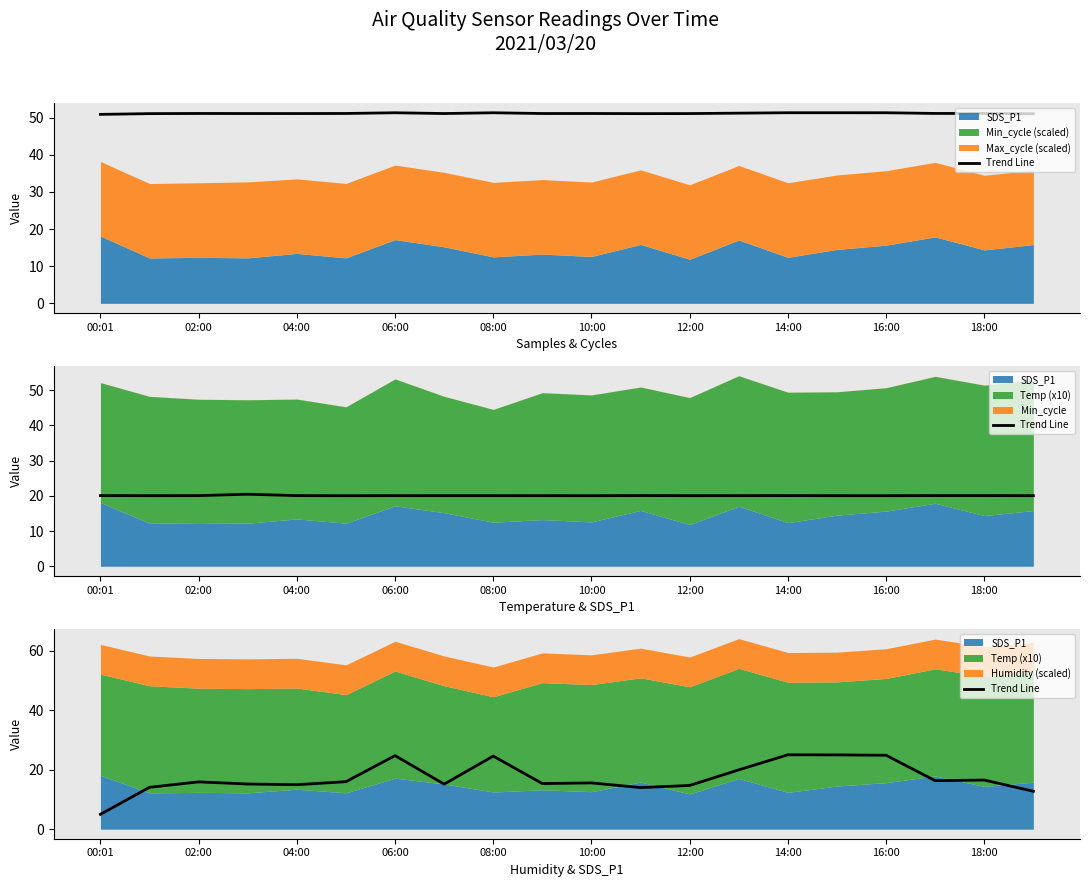

What is the change in value from 18:00 to 18?

+1.2